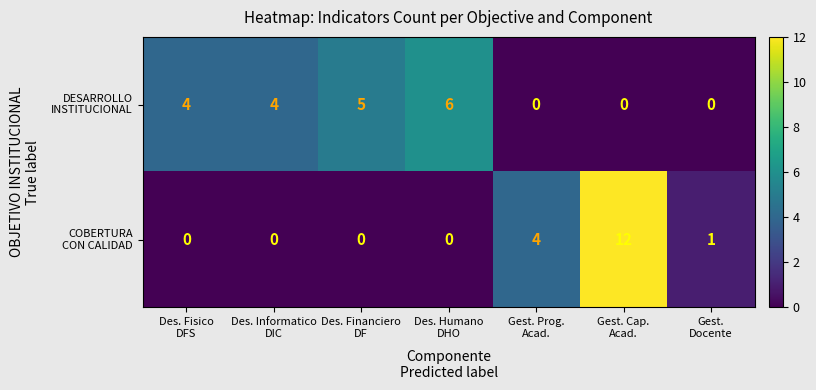

How many data points does each series have?

7